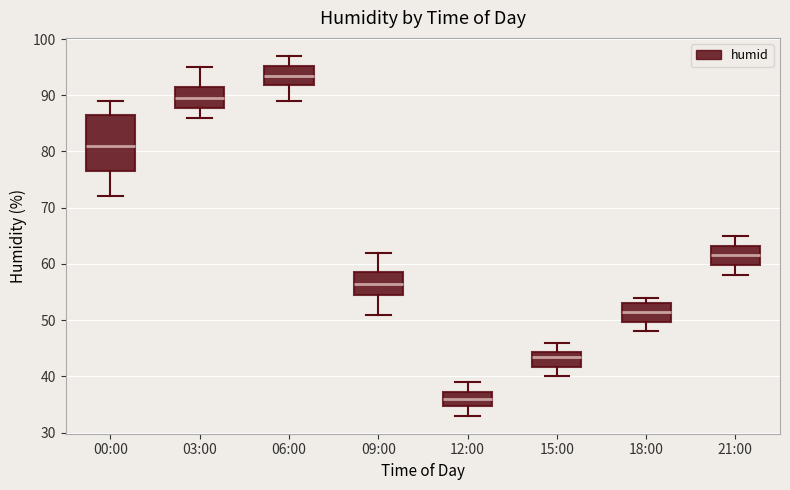

Where is the lower edge of the box for 18:00 on the y-axis? The values are not printed on the chart, so give them approximately, as read against the axis.

50